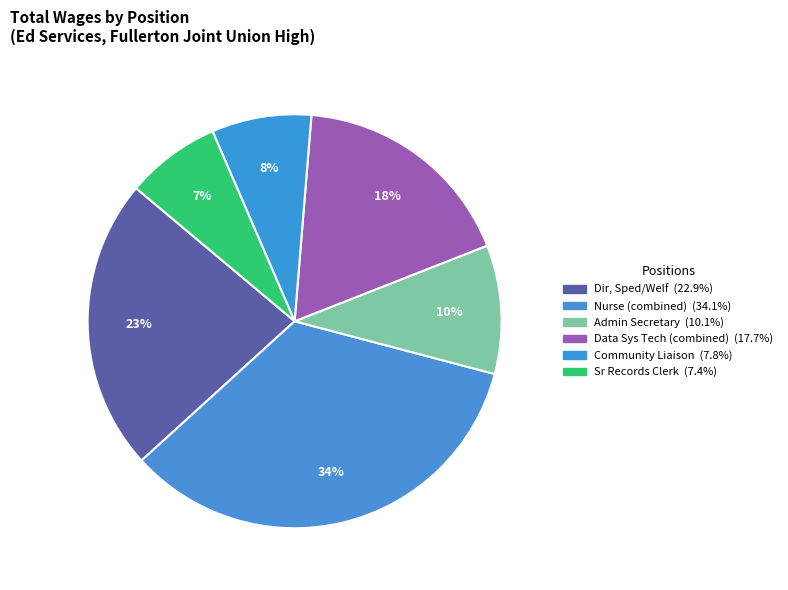

What is the smallest slice in the pie chart?

Sr Records Clerk